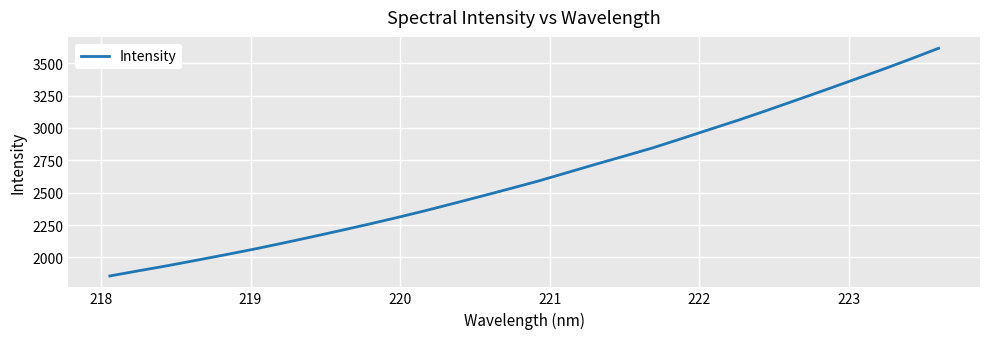

What is the minimum value shown in the chart?

1857.1